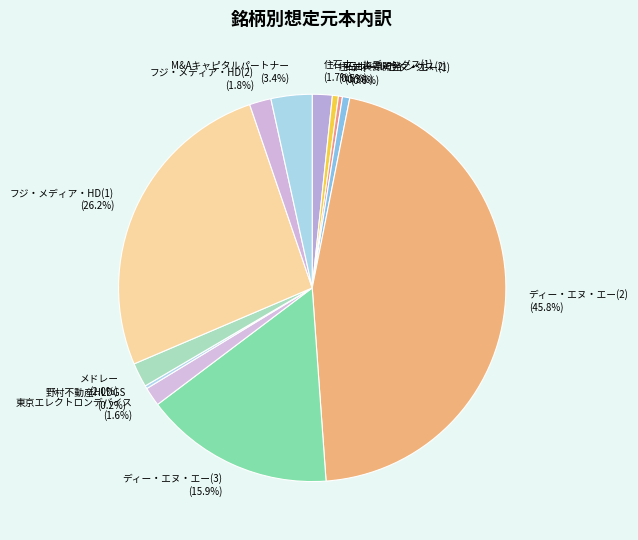

To the nearest percent, what is the difference between the largest and smallest slice percentages?

46%